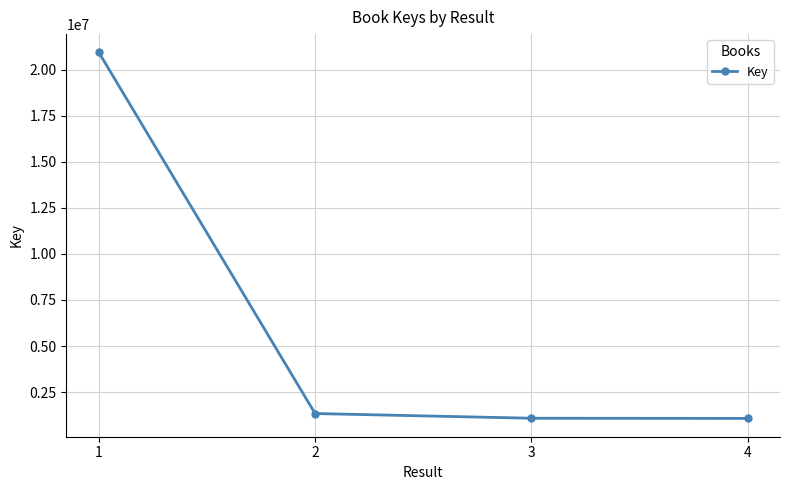

What is the greatest value displayed?

20943981